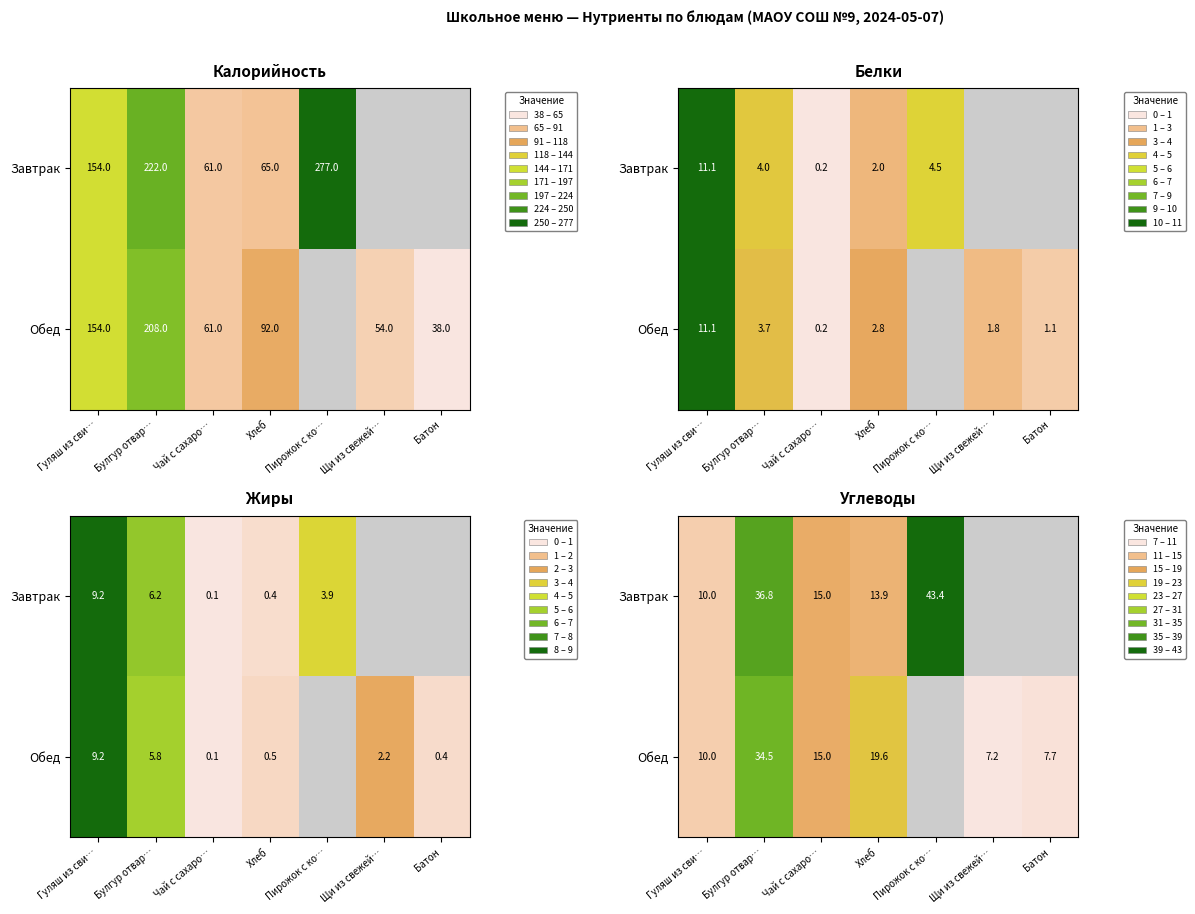

At which category does the chart reach its peak across all series?

Пирожок с ко…